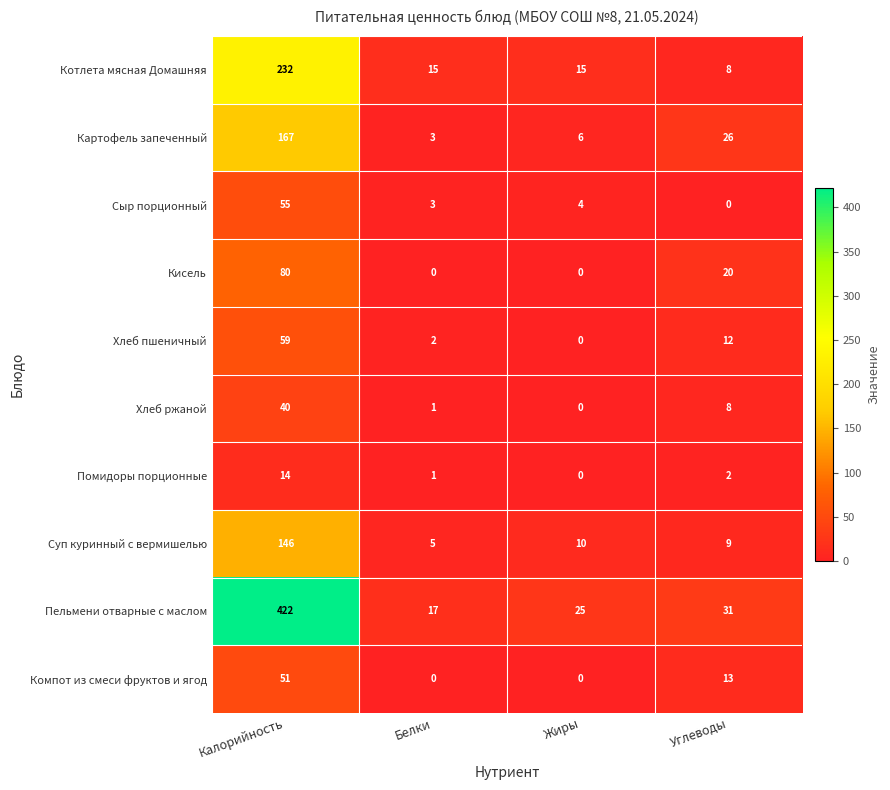

What is the spread (max minus min) of values at Жиры?

25